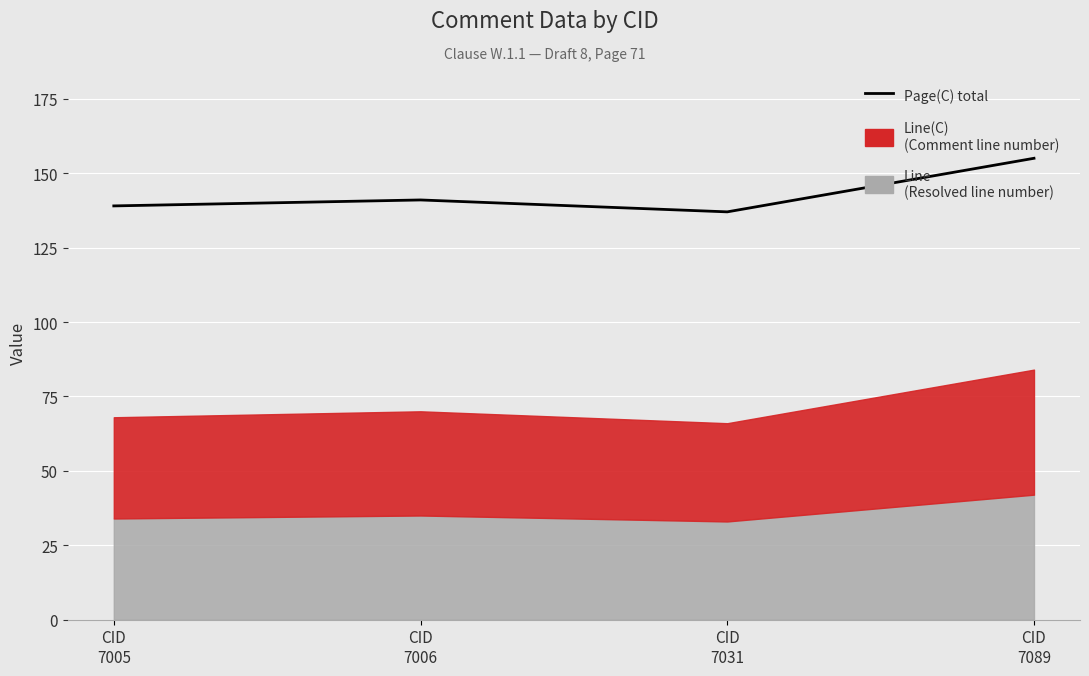

What is the average value?

143